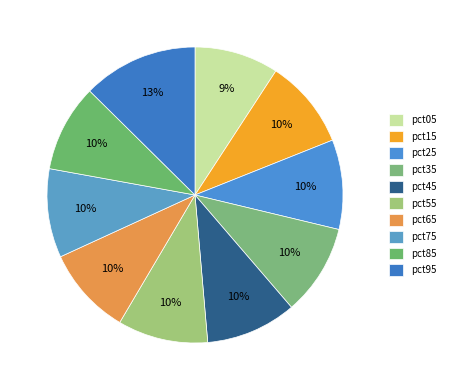

How many slices are in this pie chart?

10